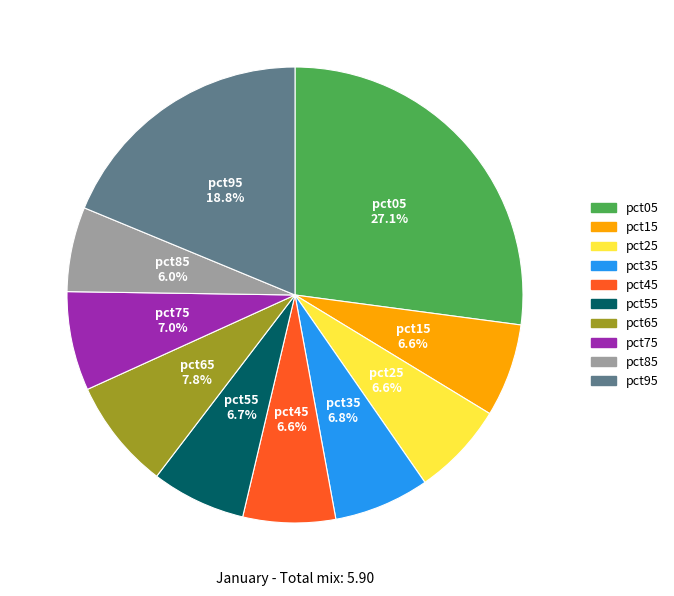

Combined, what portion of the pie is pct75 and pct55?

13.7%